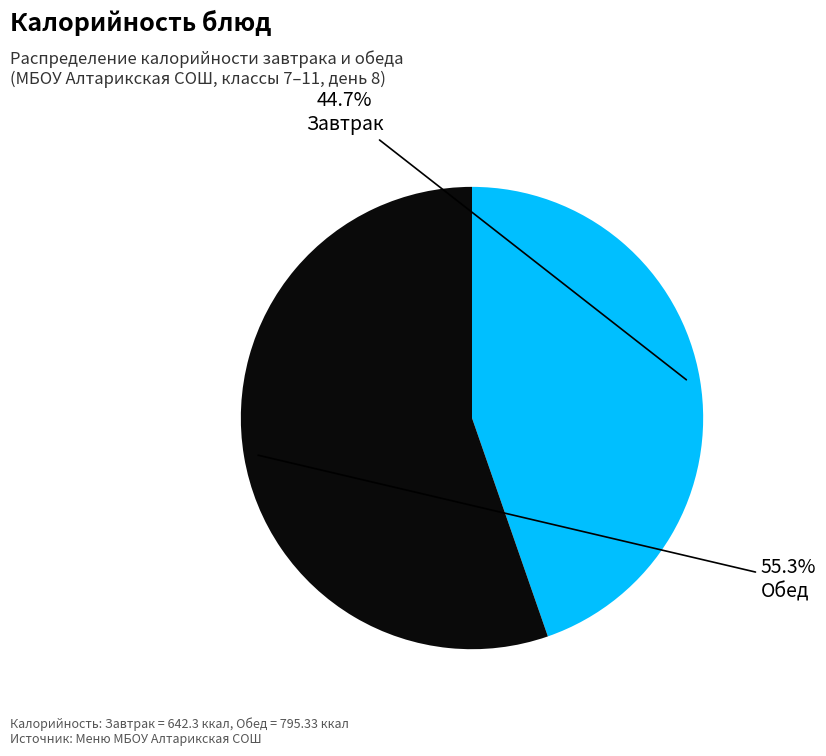

Is there any slice that represents more than half of the pie?

Yes